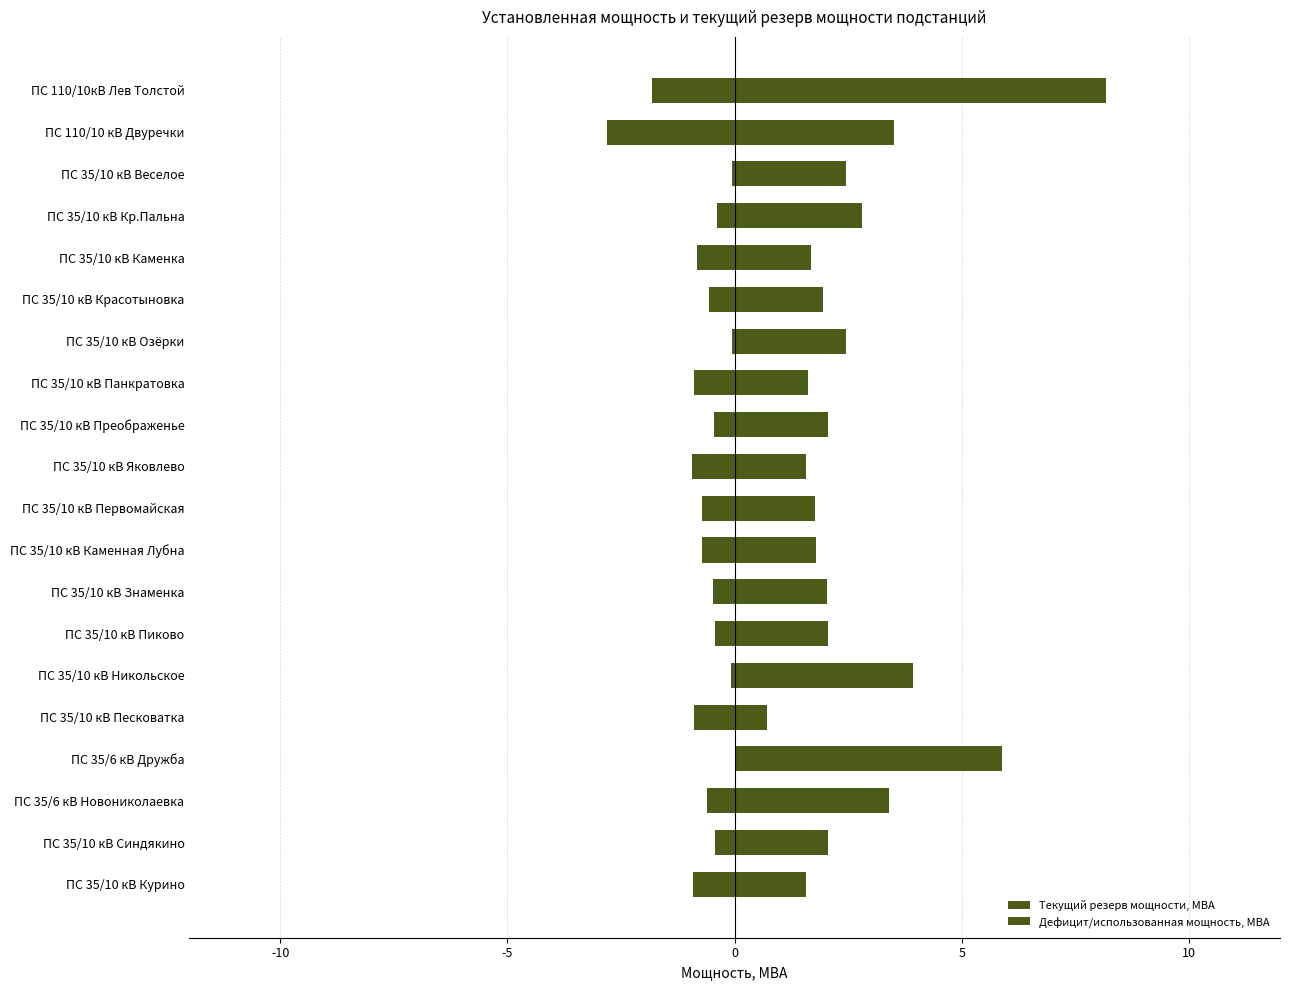

At how many categories does at least one series exceed 1?

19